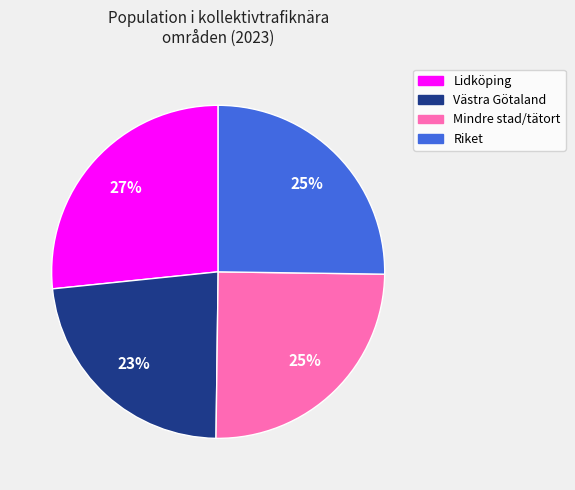

Is there a majority slice in this chart?

No